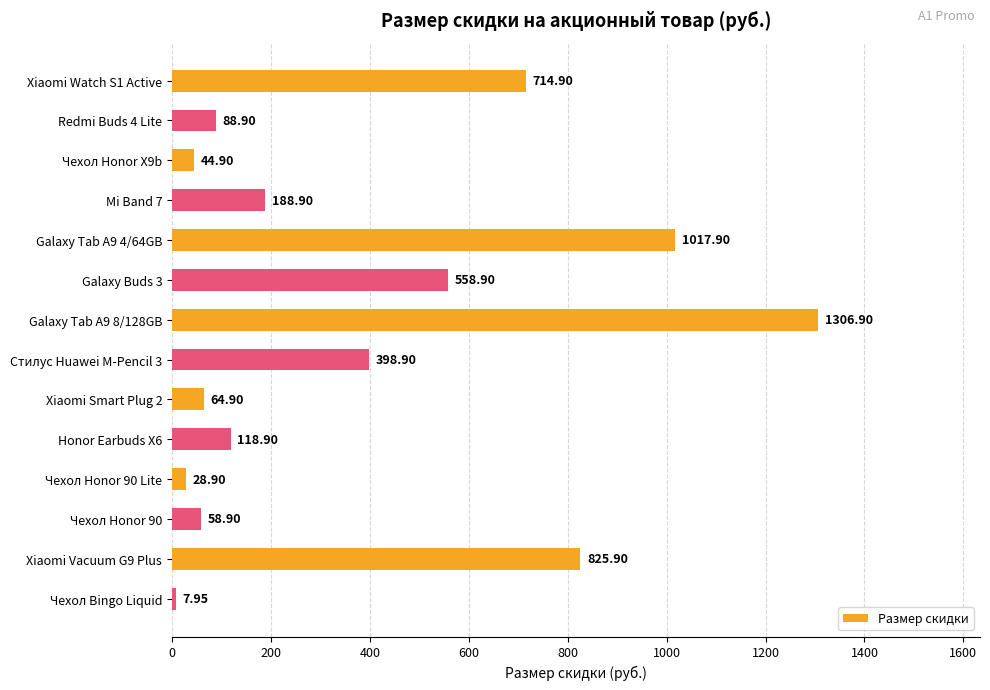

Rank the categories by value from highest to lowest.

Galaxy Tab A9 8/128GB, Galaxy Tab A9 4/64GB, Xiaomi Vacuum G9 Plus, Xiaomi Watch S1 Active, Galaxy Buds 3, Стилус Huawei M-Pencil 3, Mi Band 7, Honor Earbuds X6, Redmi Buds 4 Lite, Xiaomi Smart Plug 2, Чехол Honor 90, Чехол Honor X9b, Чехол Honor 90 Lite, Чехол Bingo Liquid